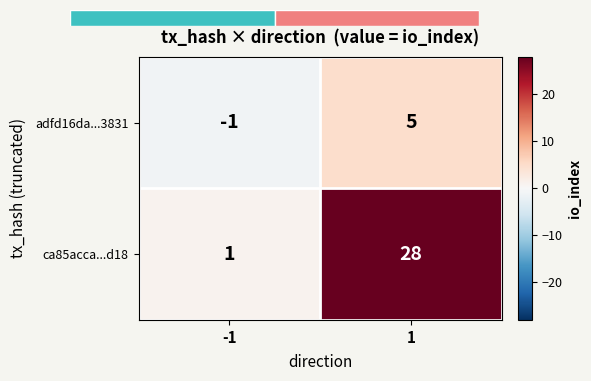

How many adfd16da...3831 values are between -1 and 5?

2